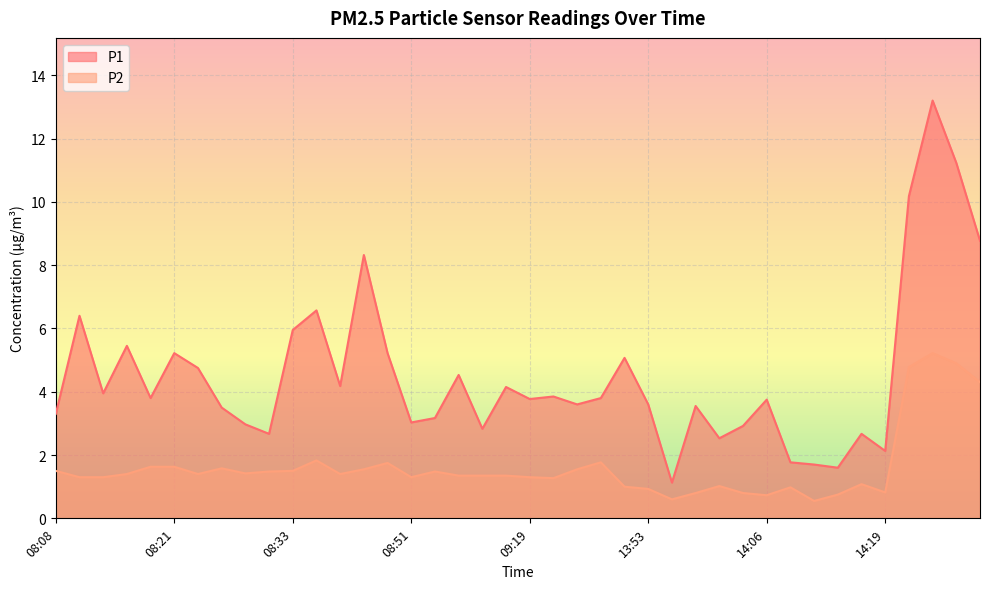

What is the label of the 37th point from the right?

08:16